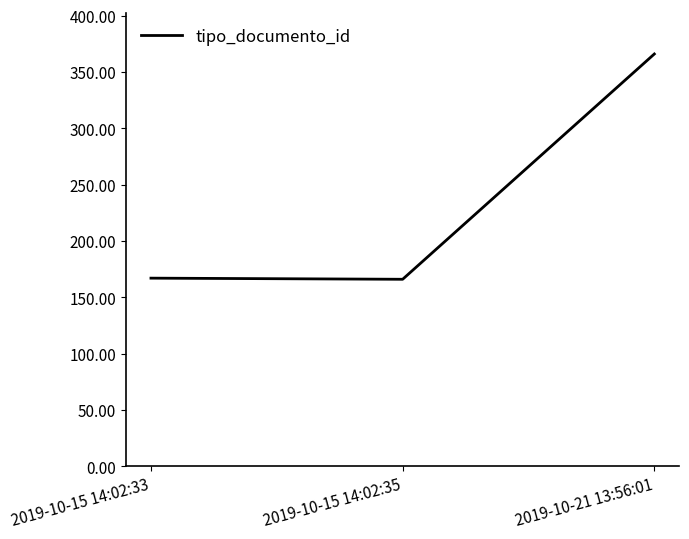

What is the minimum value shown in the chart?

166